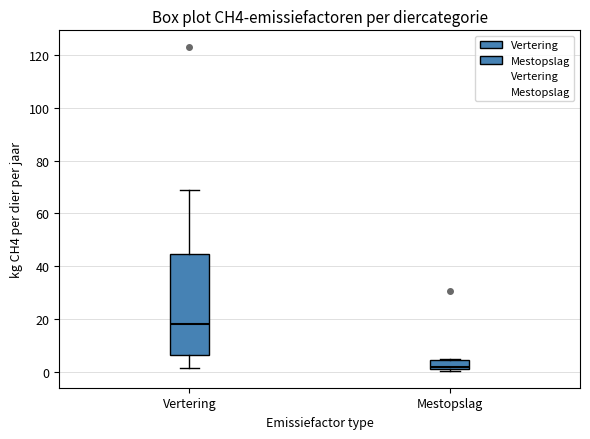

Comparing the boxes themselves (not the whiskers), which one is the tallest?

Vertering